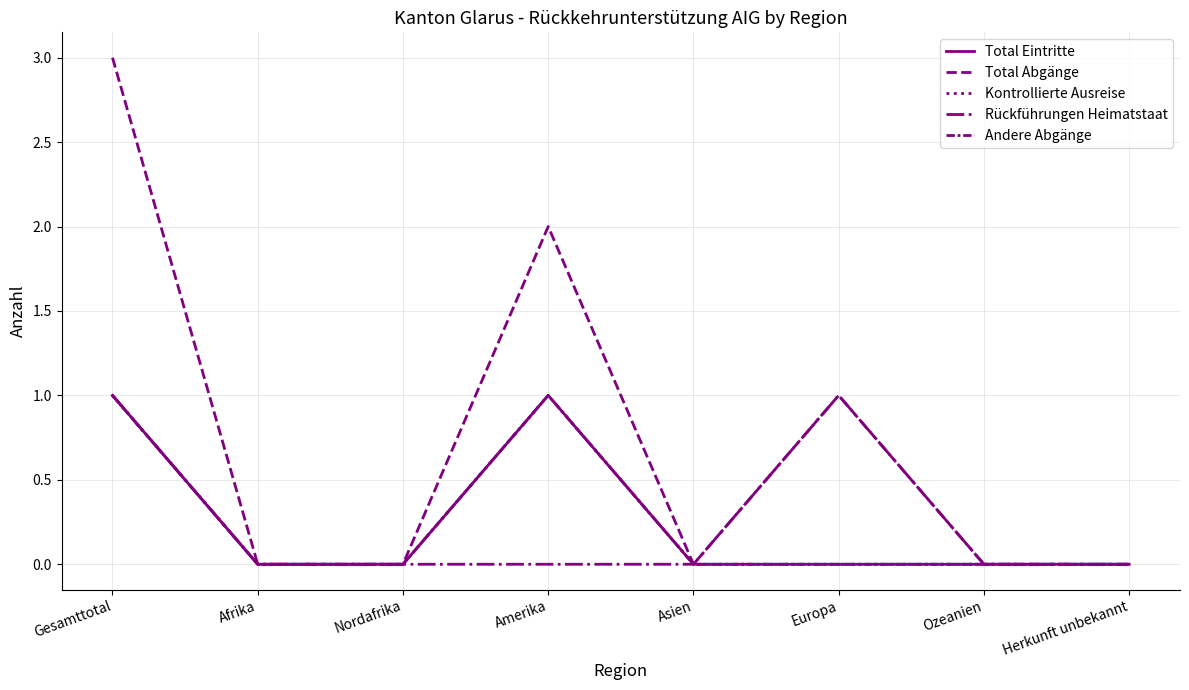

In Kontrollierte Ausreise, how many points are higher than both neighbors (excluding endpoints)?

1